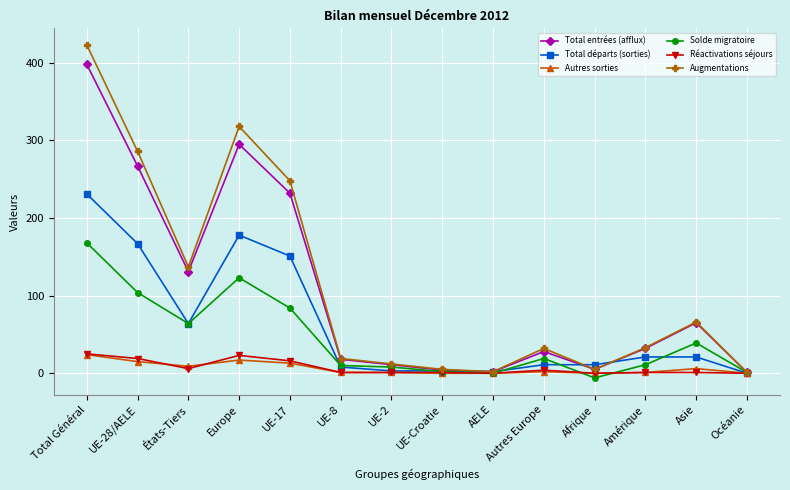

The value of Réactivations séjours at Océanie is 0. True or false?

True